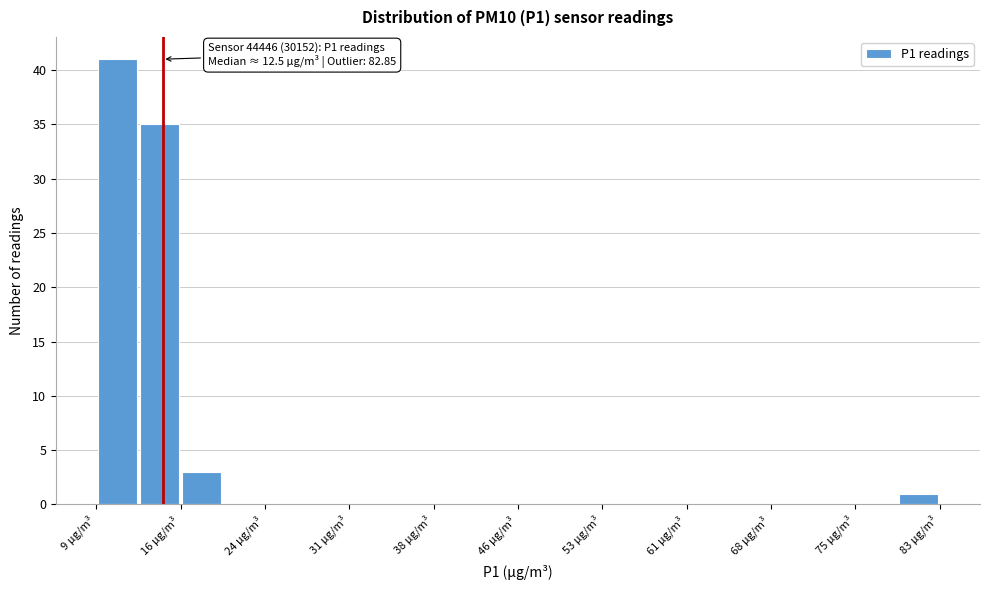

Around what value on the x-axis is the tallest bar? Give the approximate position of its centre, as read against the axis.

11